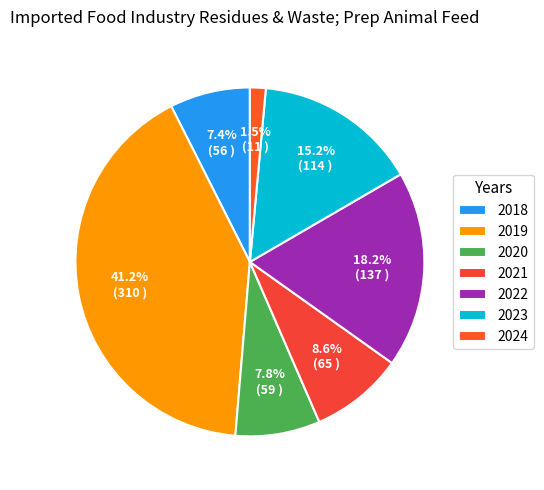

Which slice is the largest?

2019